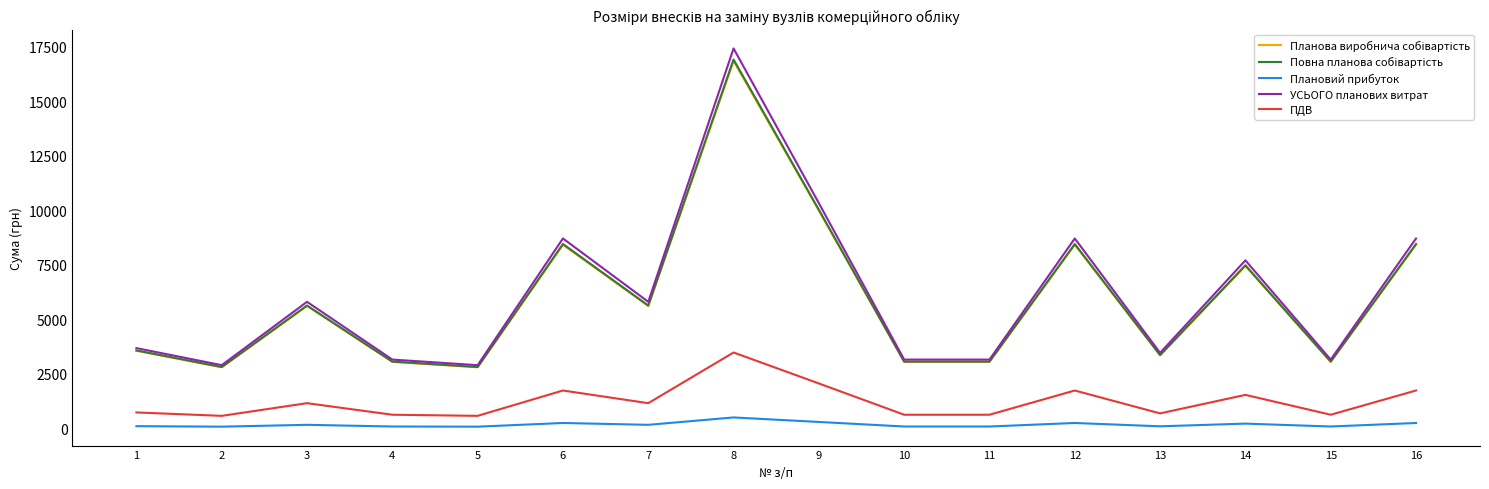

Which series changed the most between 1 and 16?

УСЬОГО планових витрат